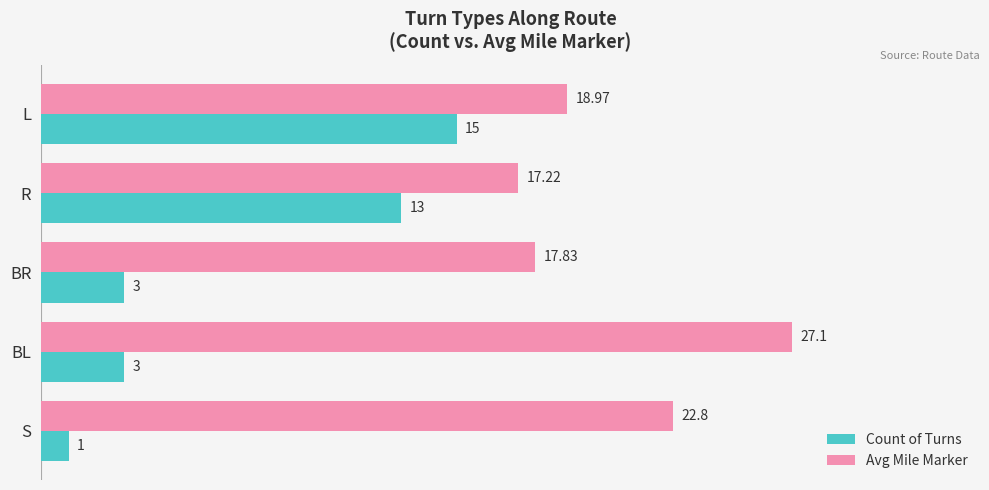

Rank the categories by Avg Mile Marker value from lowest to highest.

R, BR, L, S, BL